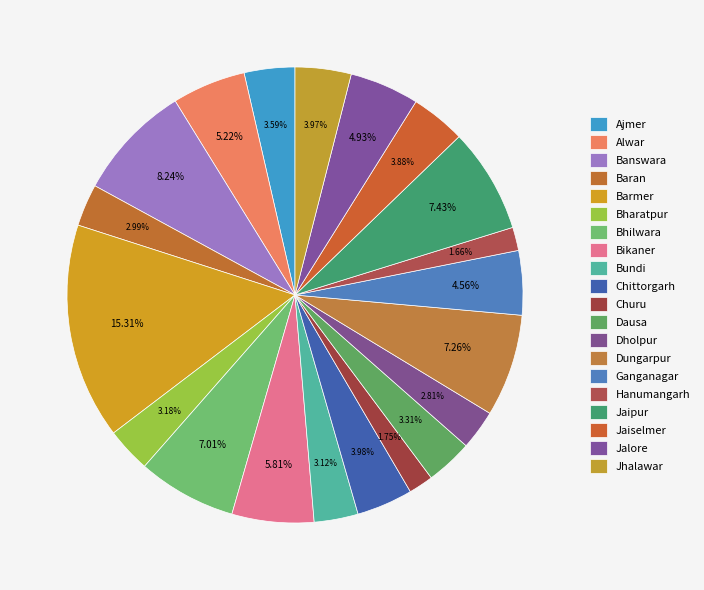

Is it true that Barmer is 15% of the pie?

True